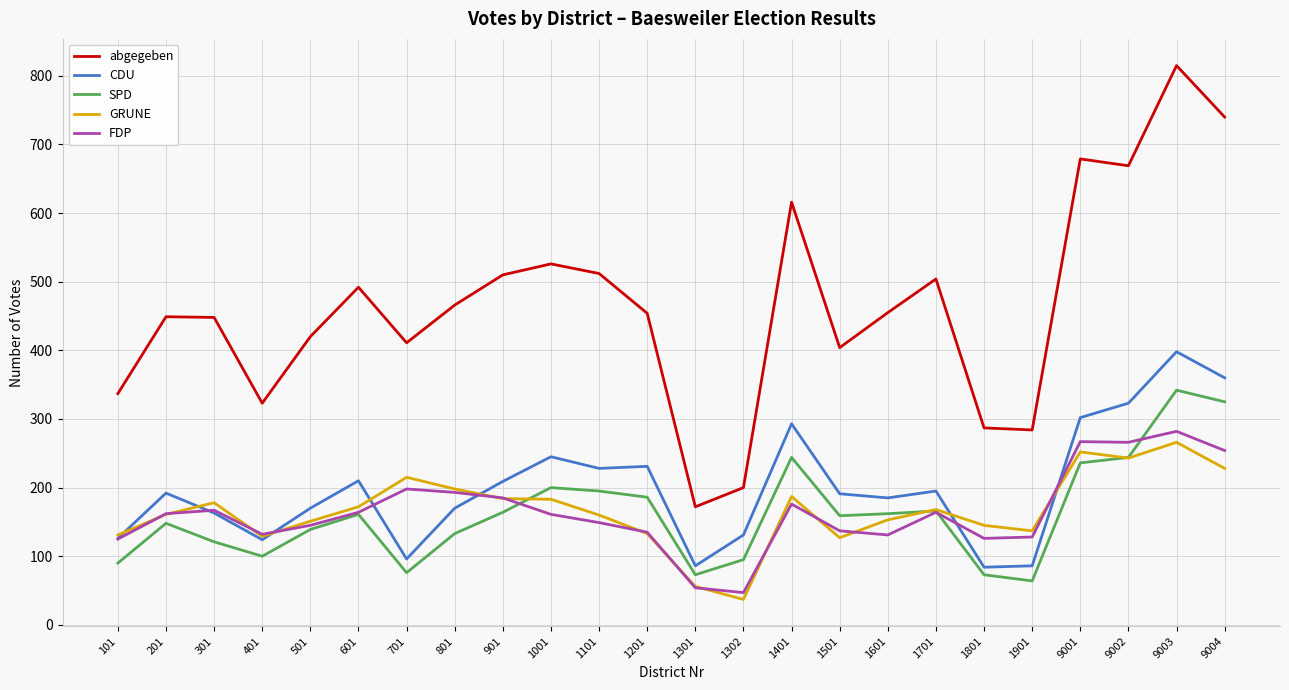

True or false: abgegeben and GRUNE intersect in this chart.

False